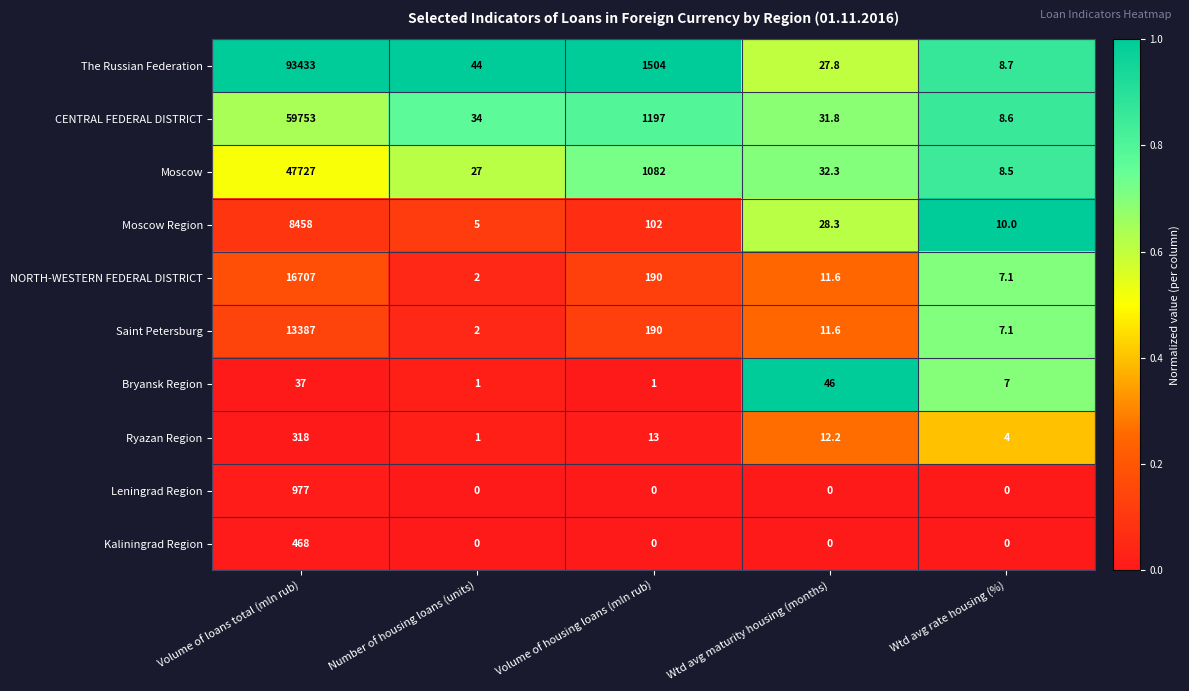

What is the approximate value of Moscow at Wtd avg rate housing (%)?

8.5